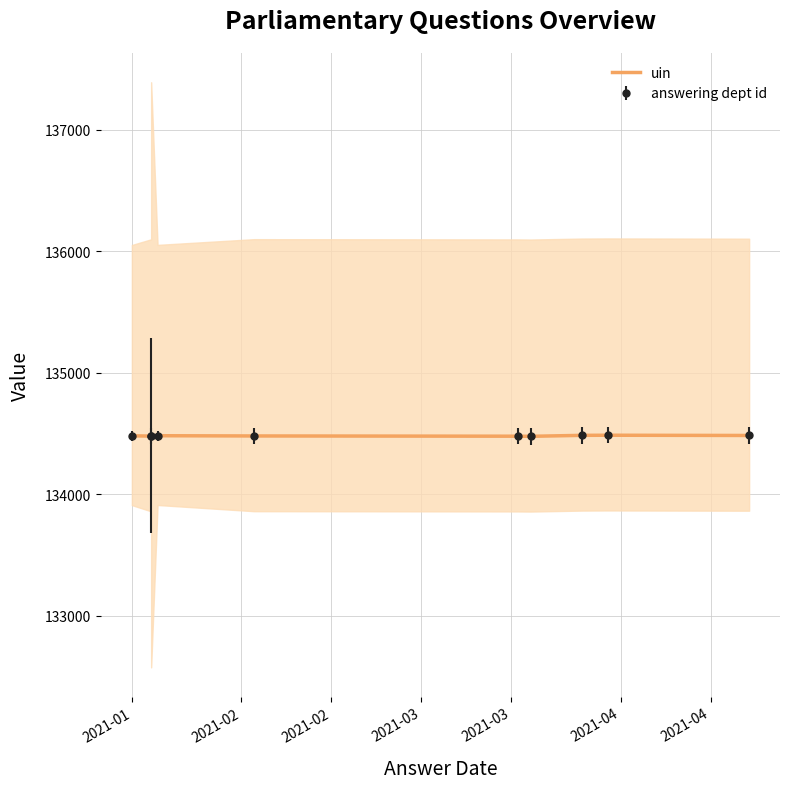

Between 2021-03 and 2021-04, which is larger?

2021-03